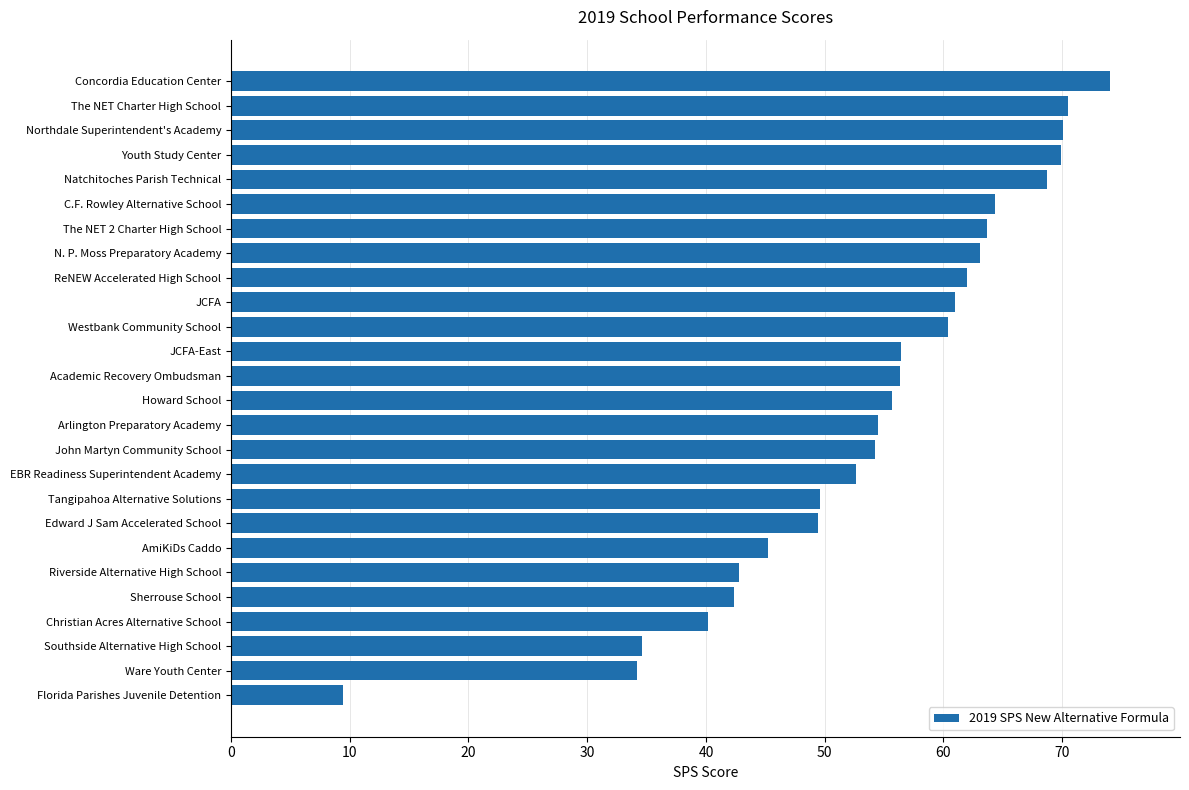

What is the difference between the maximum and second lowest values?

39.8